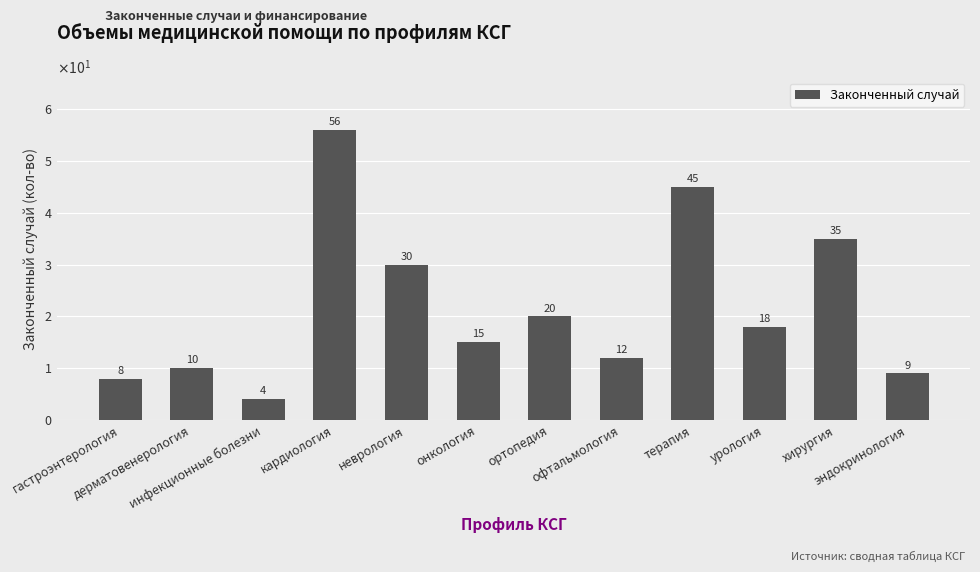

Does the chart contain any negative values?

No